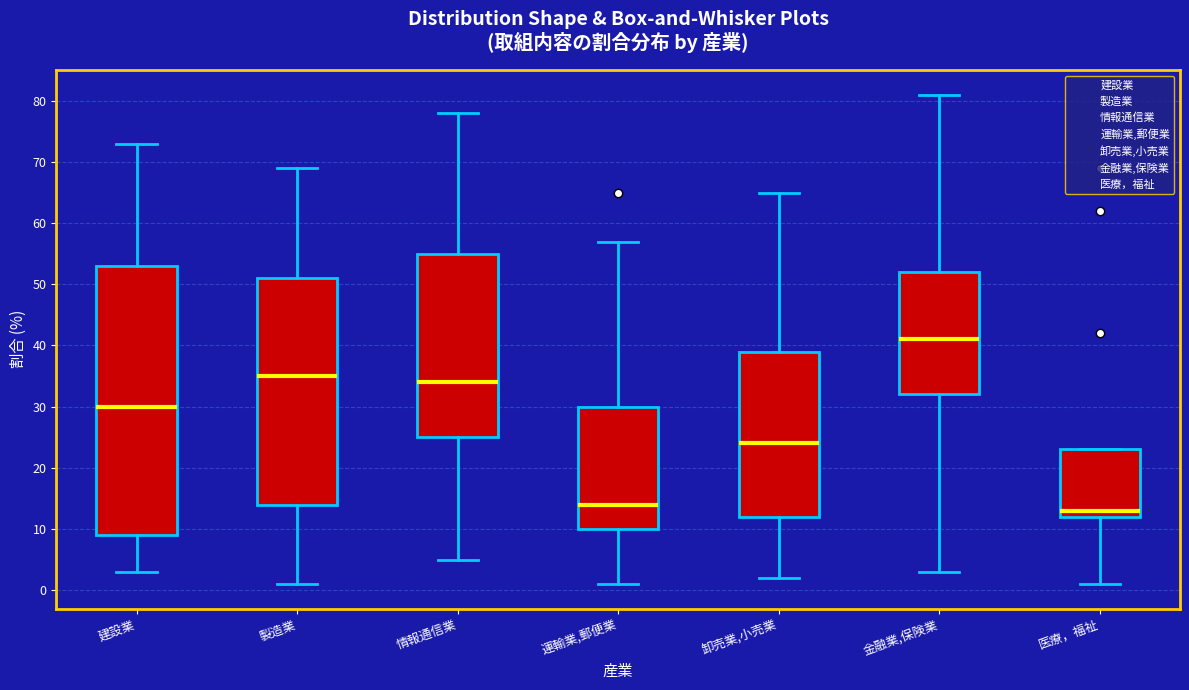

Which box is the tallest, from its lower edge to its upper edge?

建設業